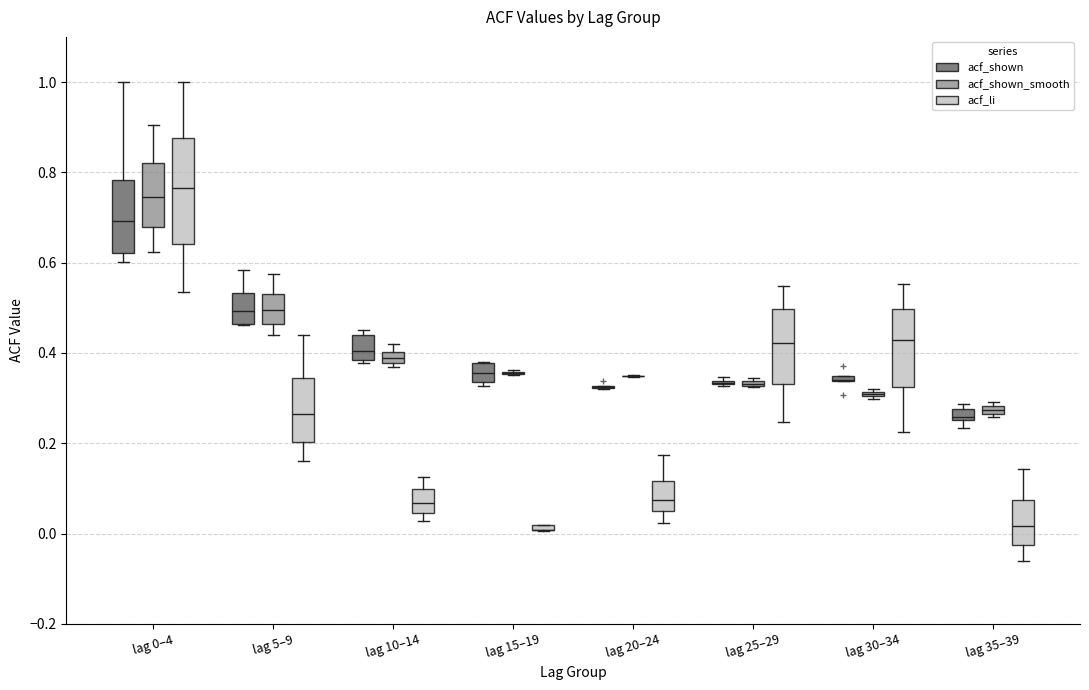

Comparing the boxes themselves (not the whiskers), which one is the tallest?

lag 0–4 (acf_li)